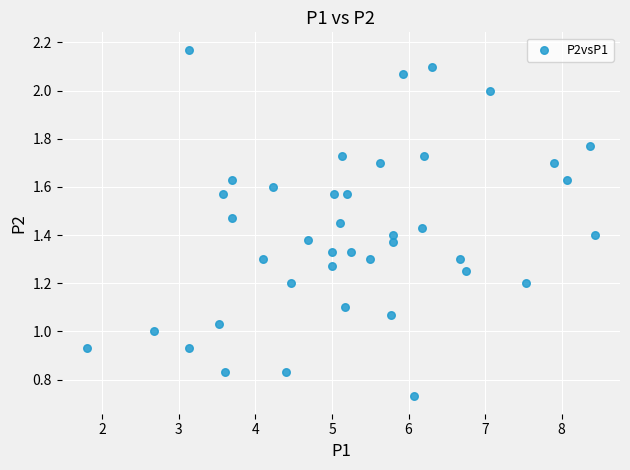

What is the range of X values (max minus min)?

6.6